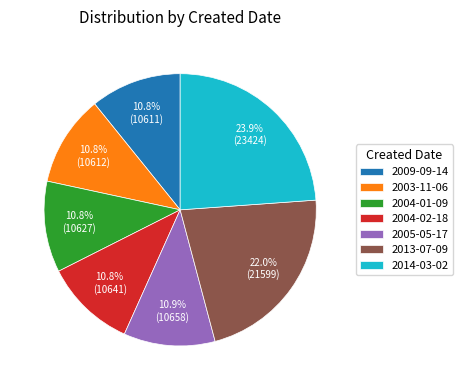

Which slice is the largest?

2014-03-02